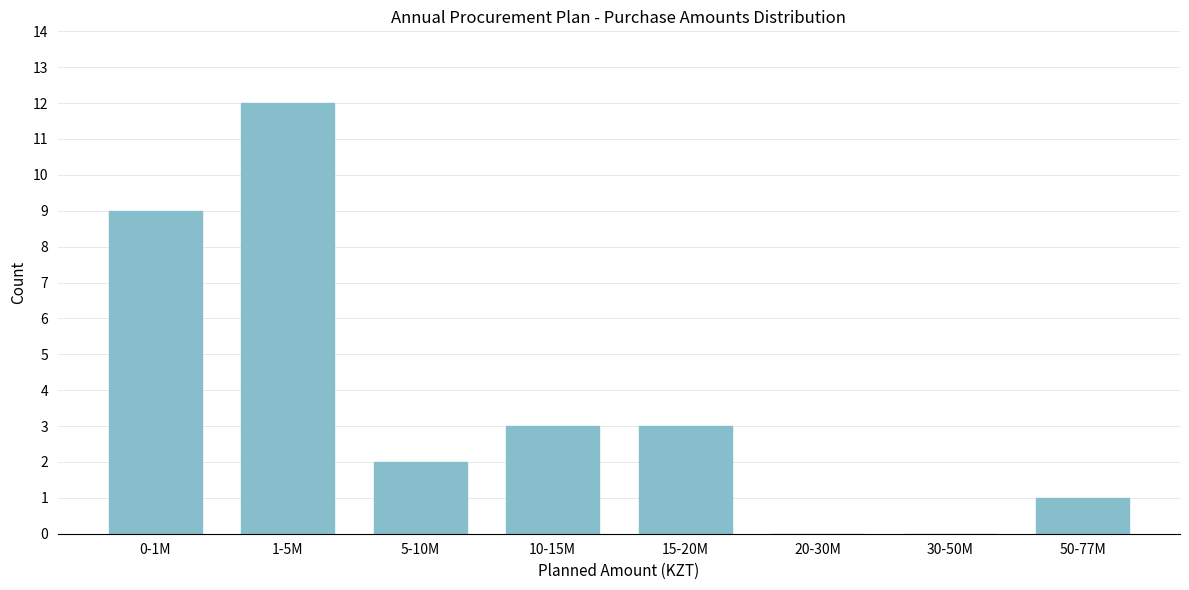

Reading left to right, extract all data points from this chart.

0-1M=9	1-5M=12	5-10M=2	10-15M=3	15-20M=3	20-30M=0	30-50M=0	50-77M=1